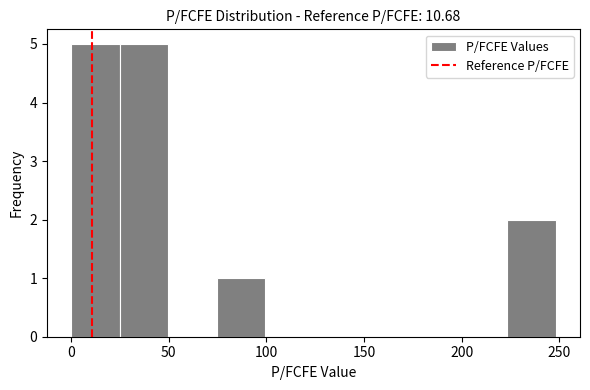

How tall is the bar that spans 0 to 25 on the x-axis? Neither the bar edges nor the heights are printed on the chart, so give them approximately, as read against the axes.

5